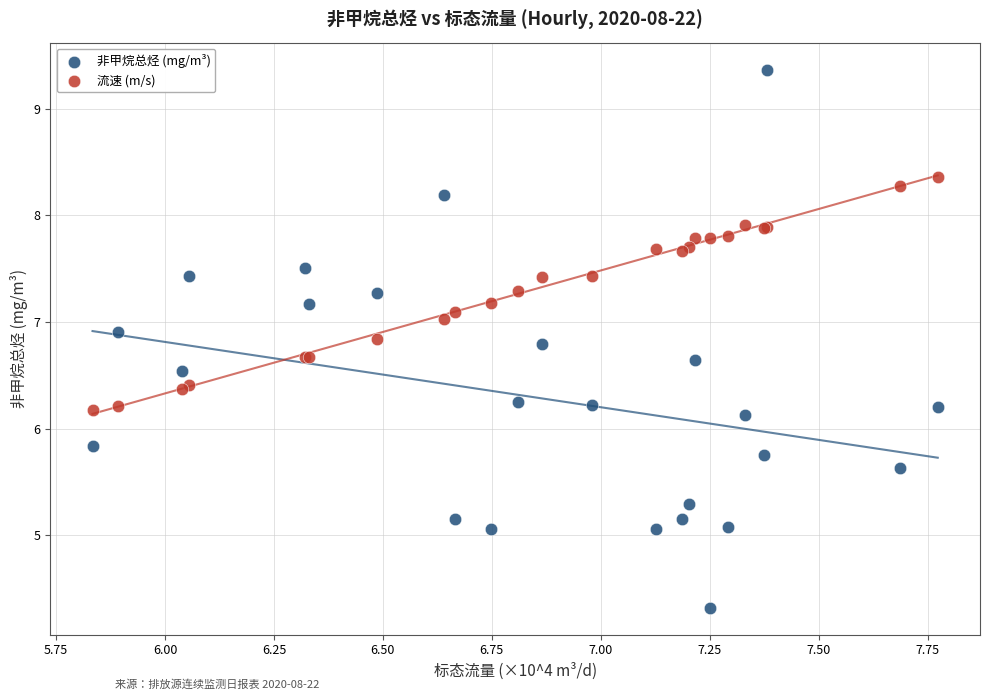

Which series contains the highest Y value?

非甲烷总烃 (mg/m³)